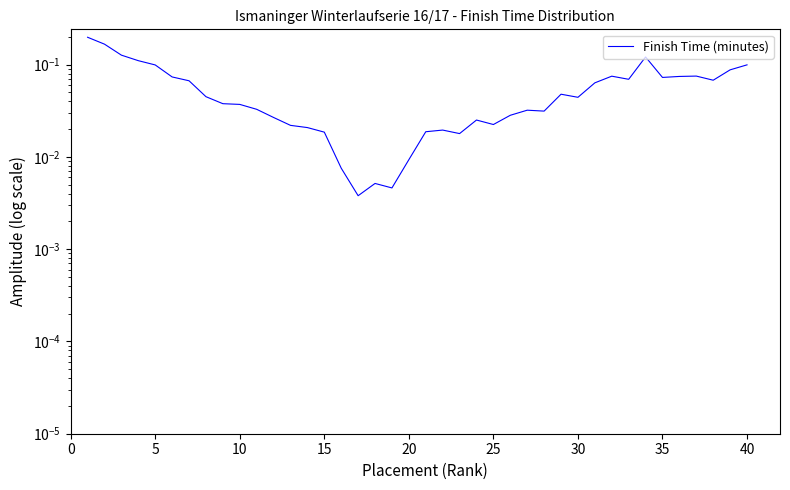

How many categories are shown in the chart?

40